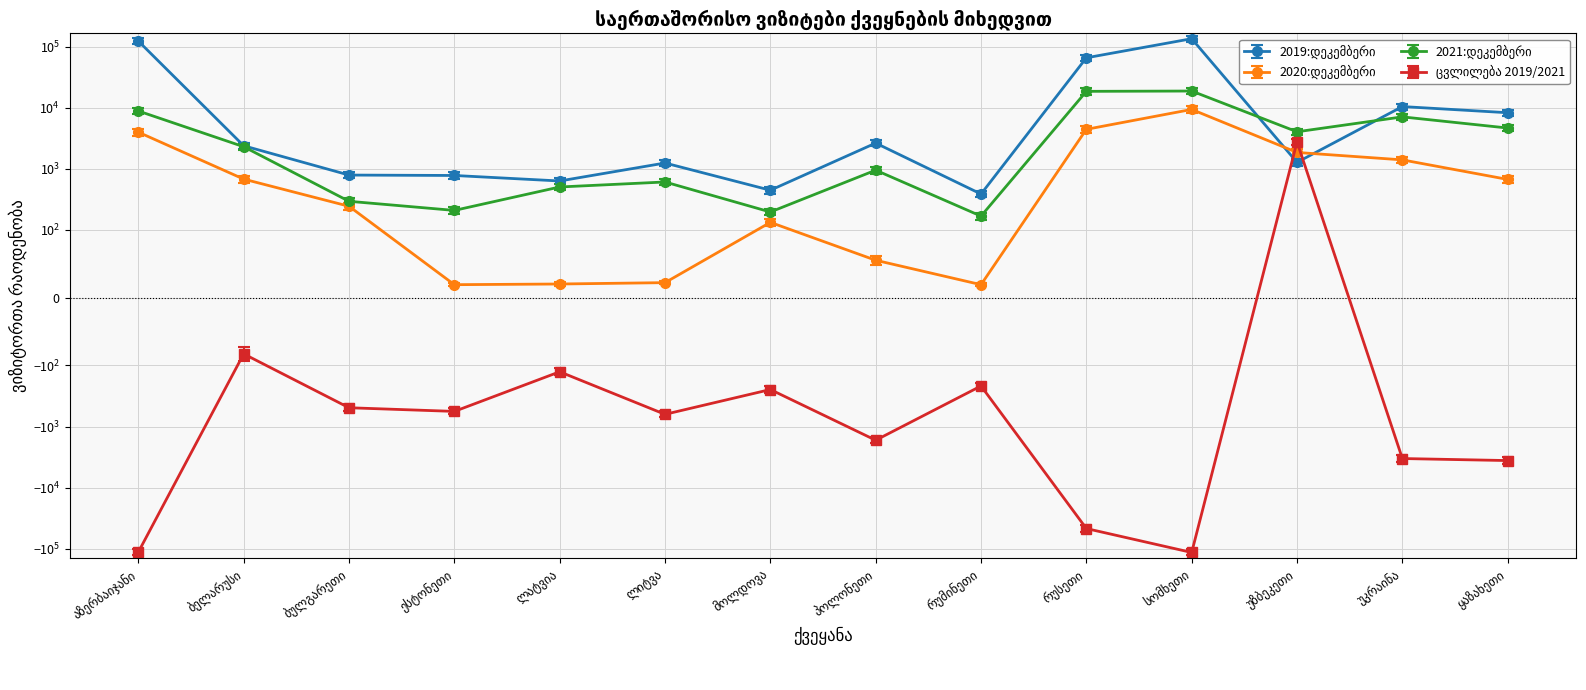

What is the spread (max minus min) of values at ლიტვა?

1869